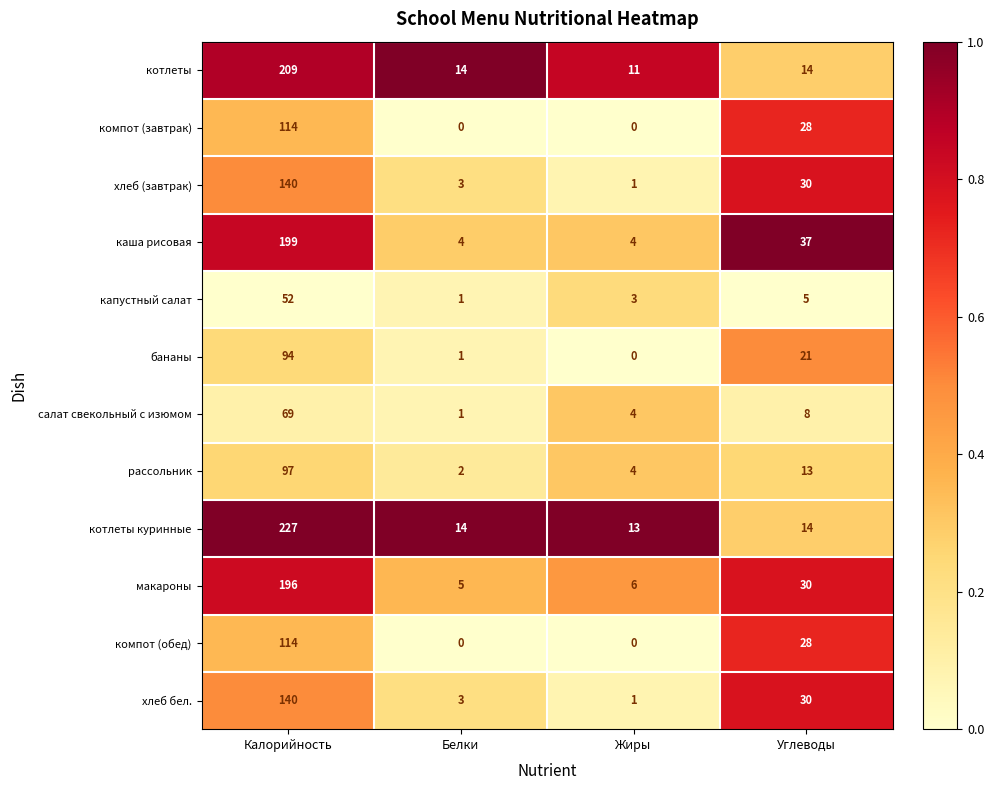

What is the difference between the котлеты куринные values at Калорийность and Белки?

213